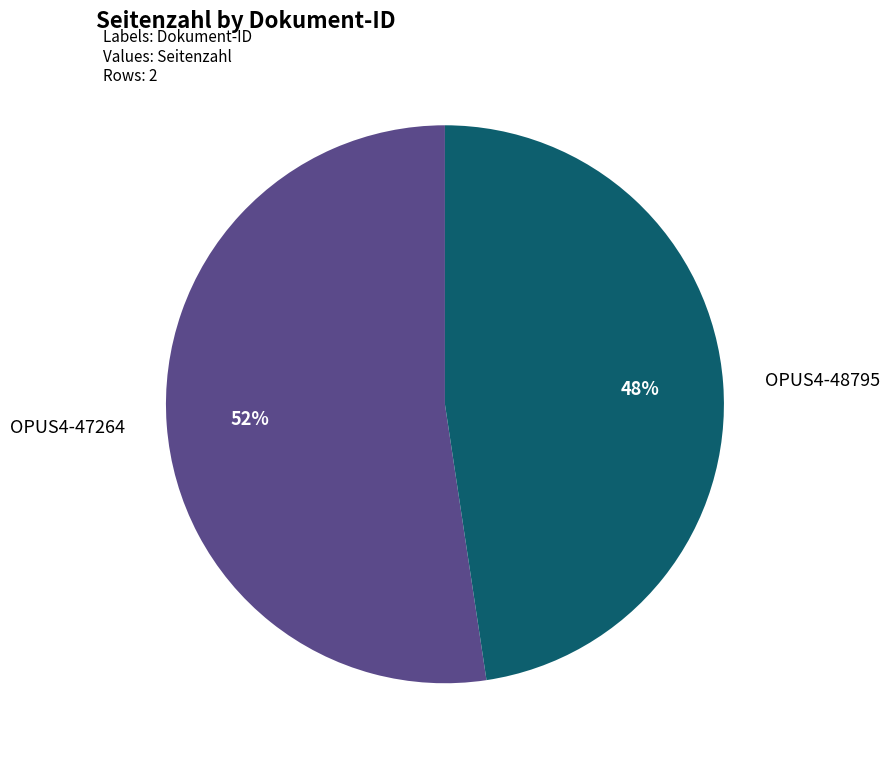

Is the sum of OPUS4-47264 and OPUS4-48795 greater than half?

Yes